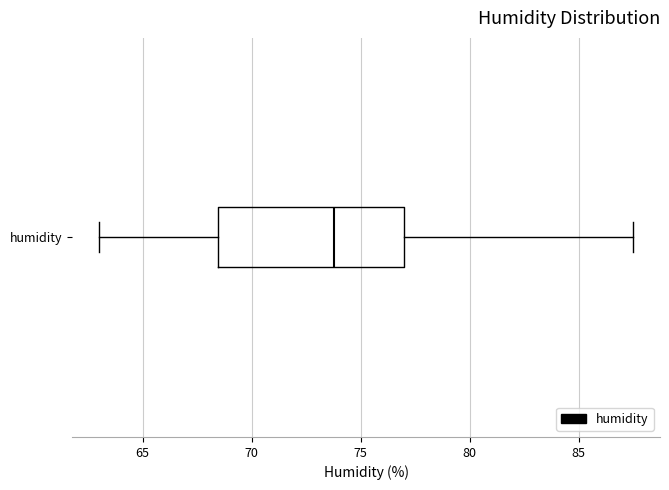

Read this box plot against the x-axis: the position of the median line, the range covered by the box, and the ends of both whiskers. The values are not printed on the chart, so give them approximately, as read against the axis.

median 74.0, box 68.5 to 77.0, whiskers 63.0 to 87.5